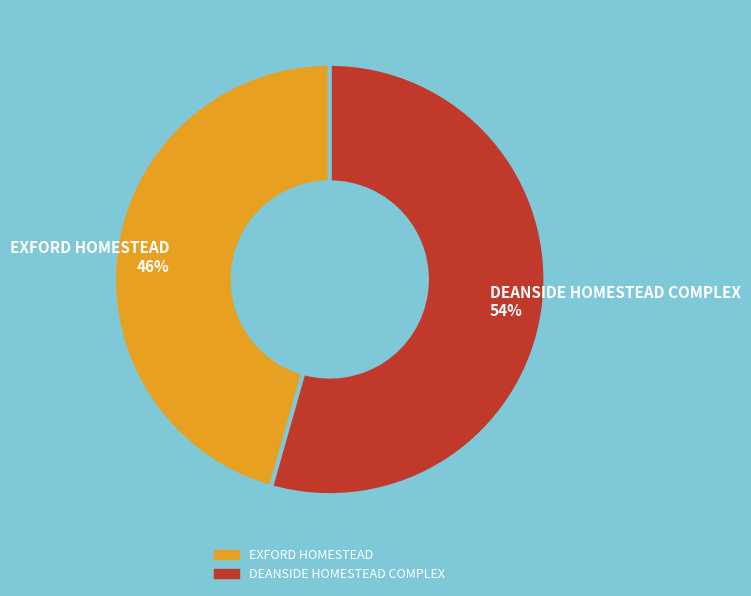

What percentage is the DEANSIDE HOMESTEAD COMPLEX slice, to the nearest percent?

54%